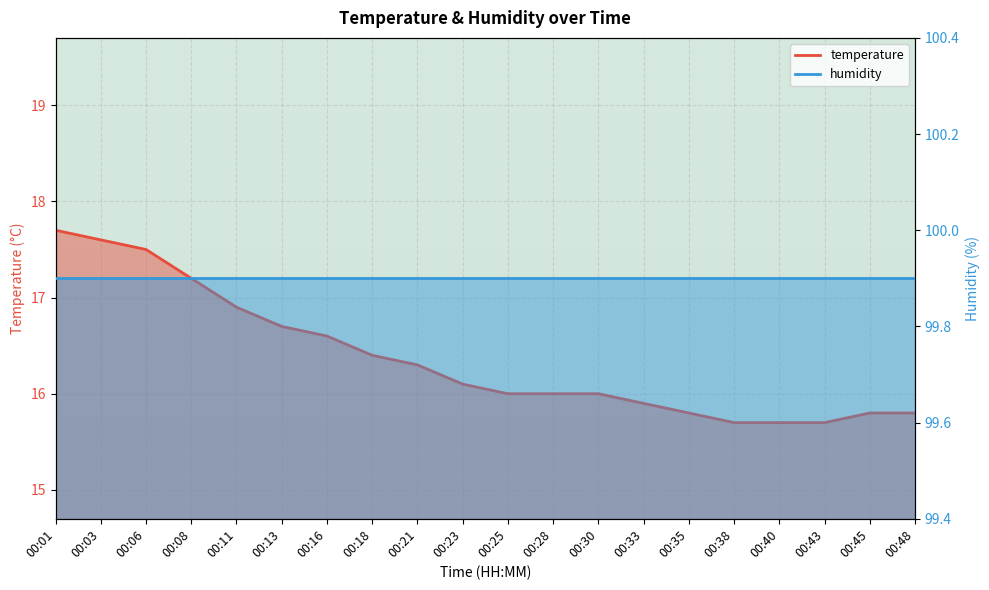

What is the greatest value displayed?

17.7